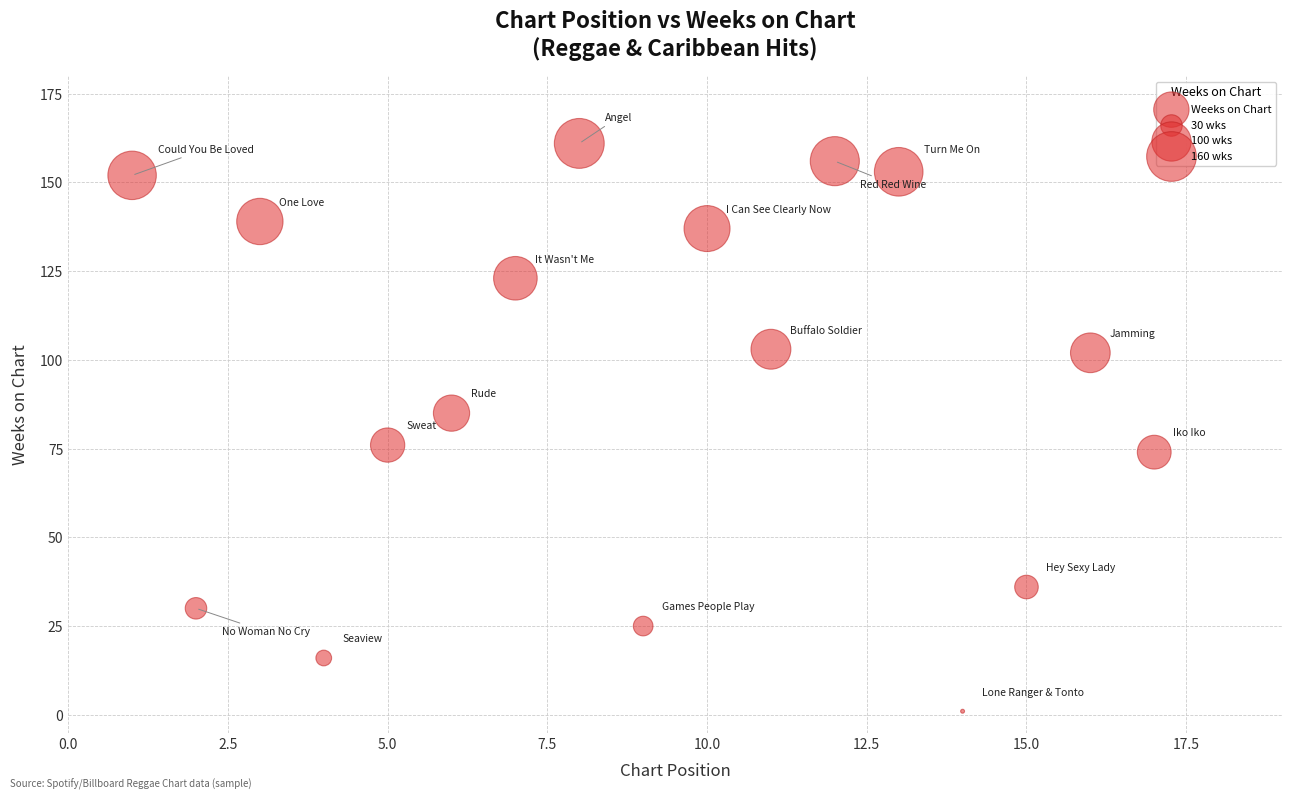

What is the range of Y values (max minus min)?

160